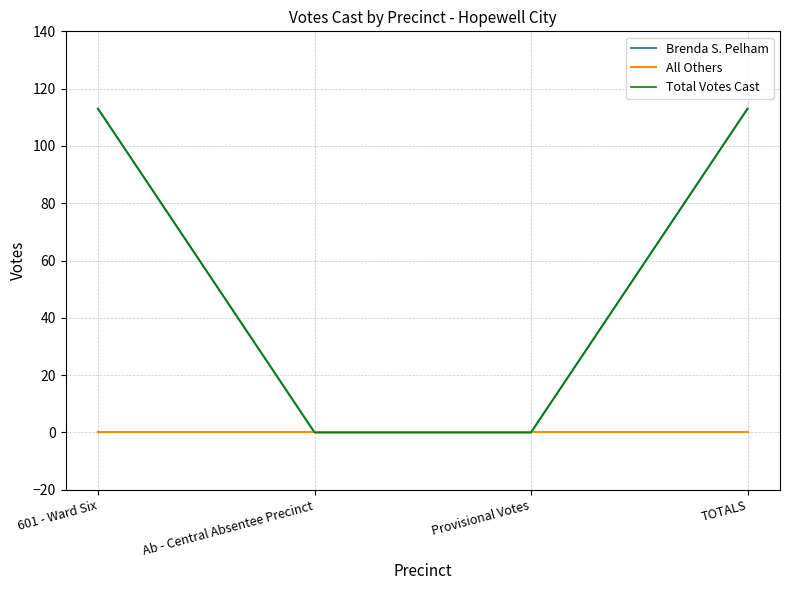

The value of Total Votes Cast at Provisional Votes is 61. True or false?

False